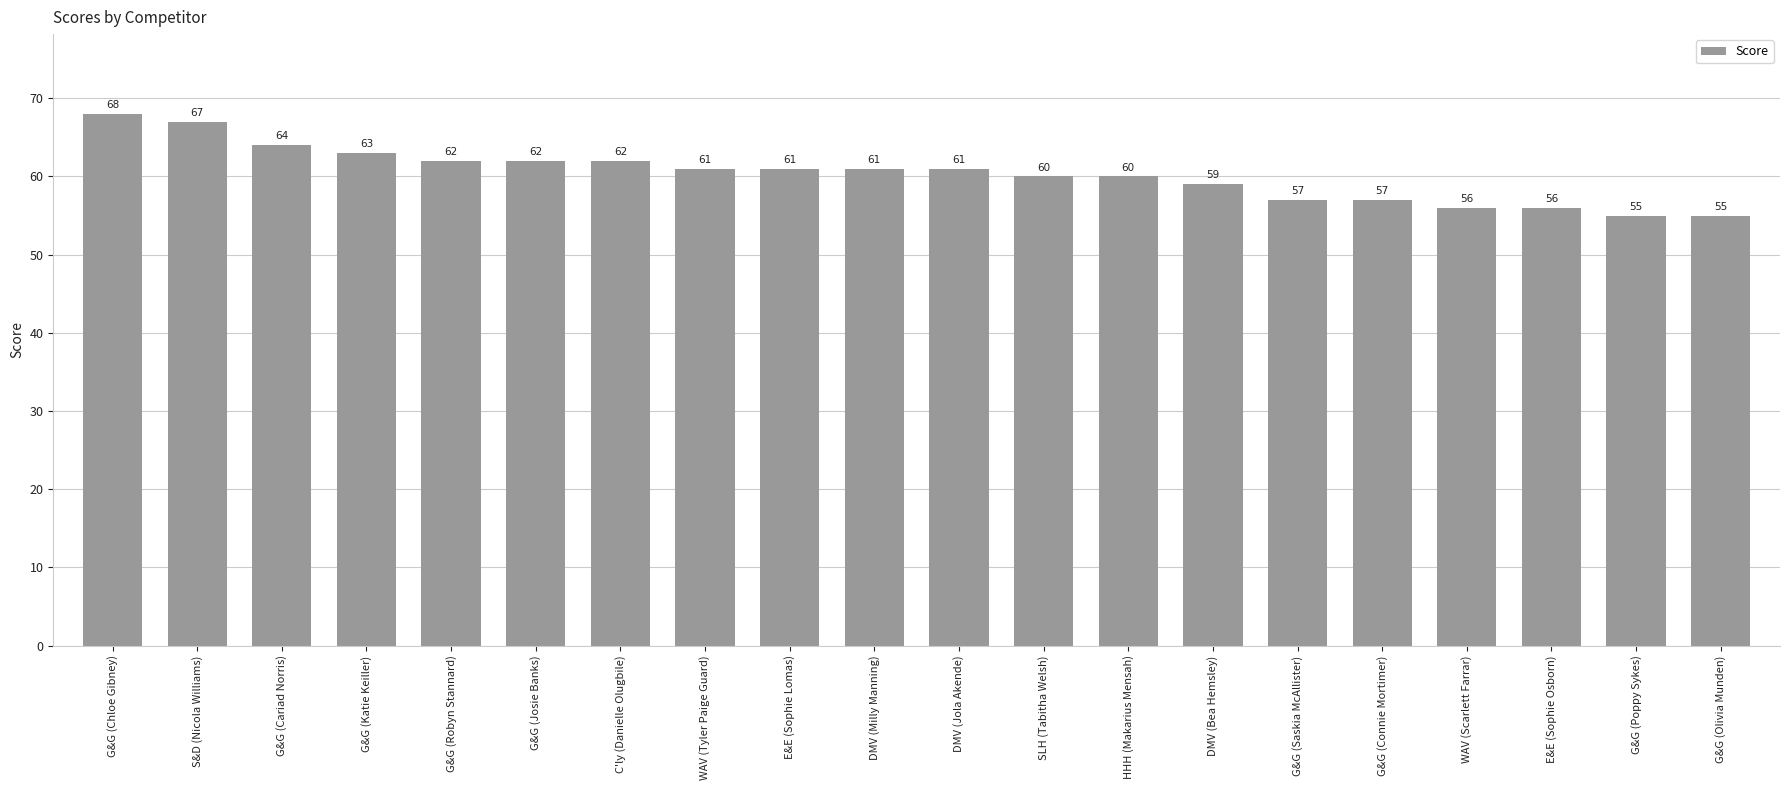

How many series are shown in this chart?

1